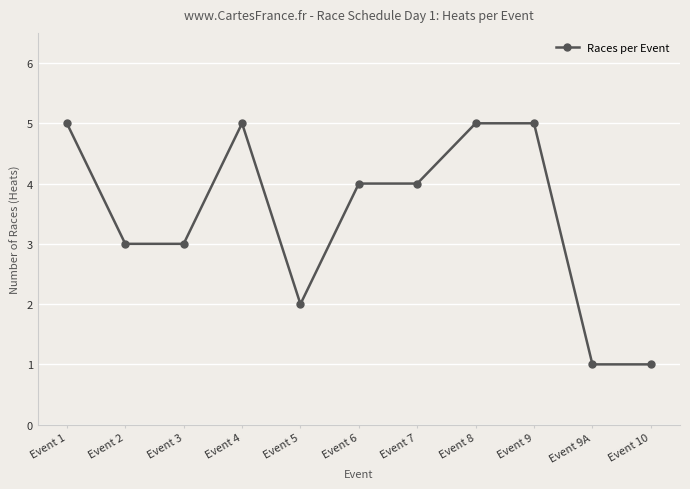

Is it true that the value at Event 2 is 4?

False